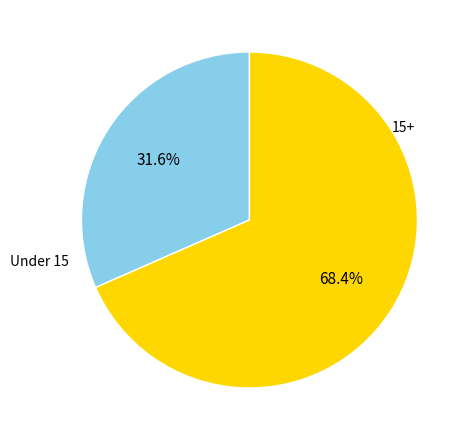

Count the number of slices in the pie.

2